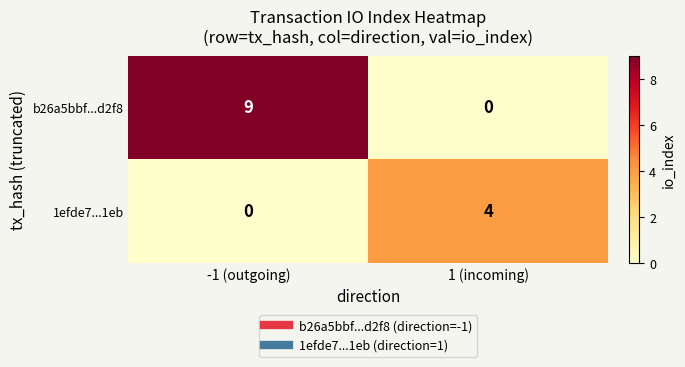

Which series has the widest spread of values?

b26a5bbf...d2f8